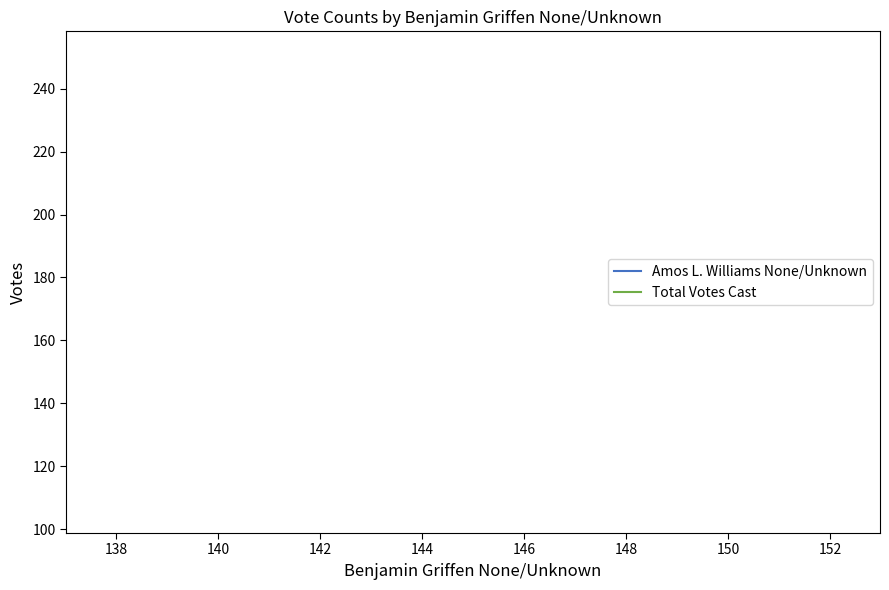

What is the total value across all series at 138?

357